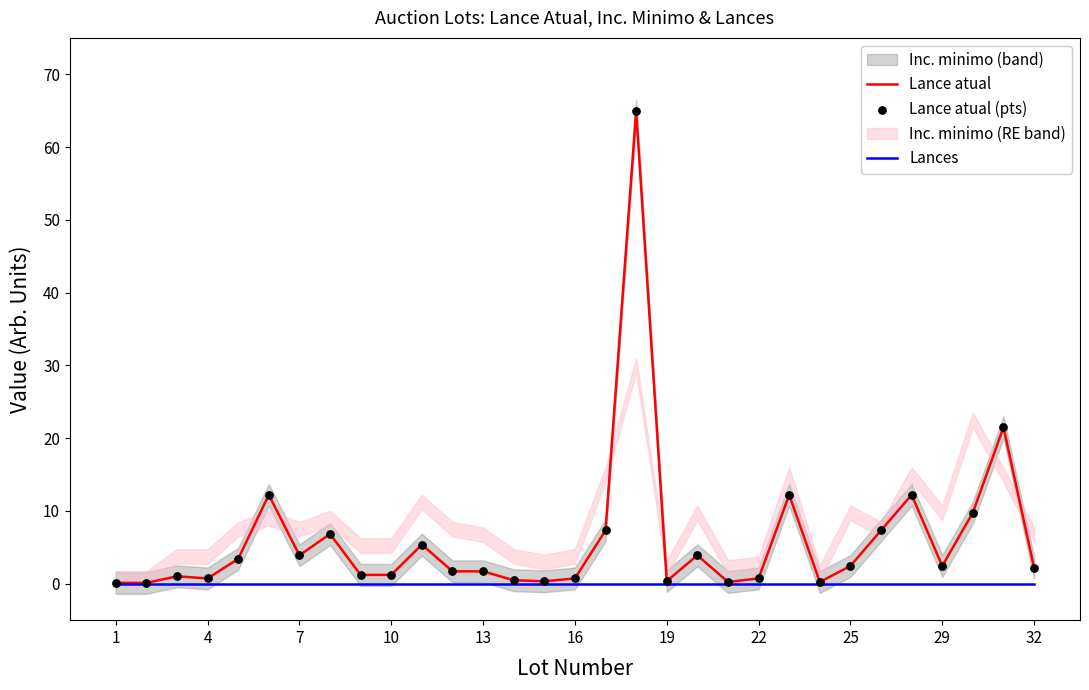

The value of Lances at 19 is 0.0. True or false?

True